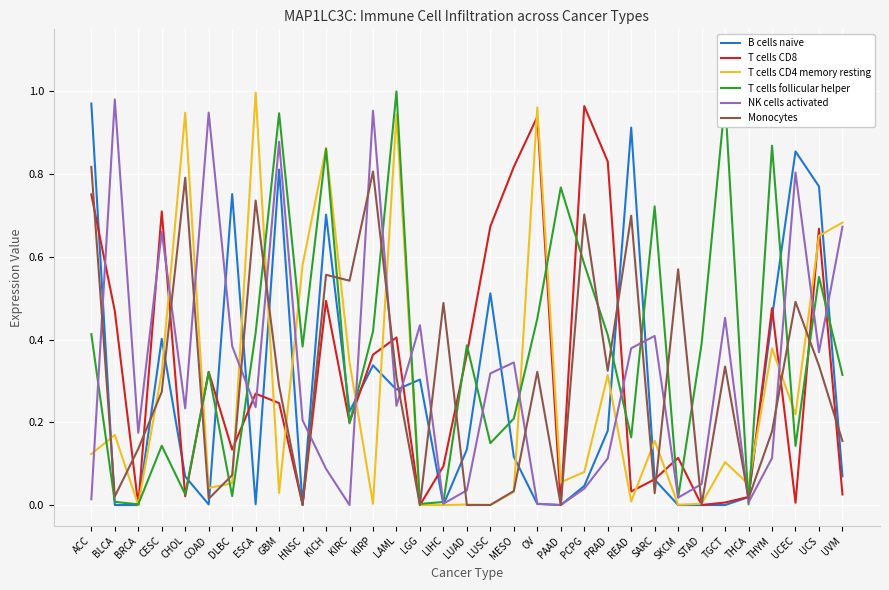

Which series has the largest total across all categories?

T cells follicular helper